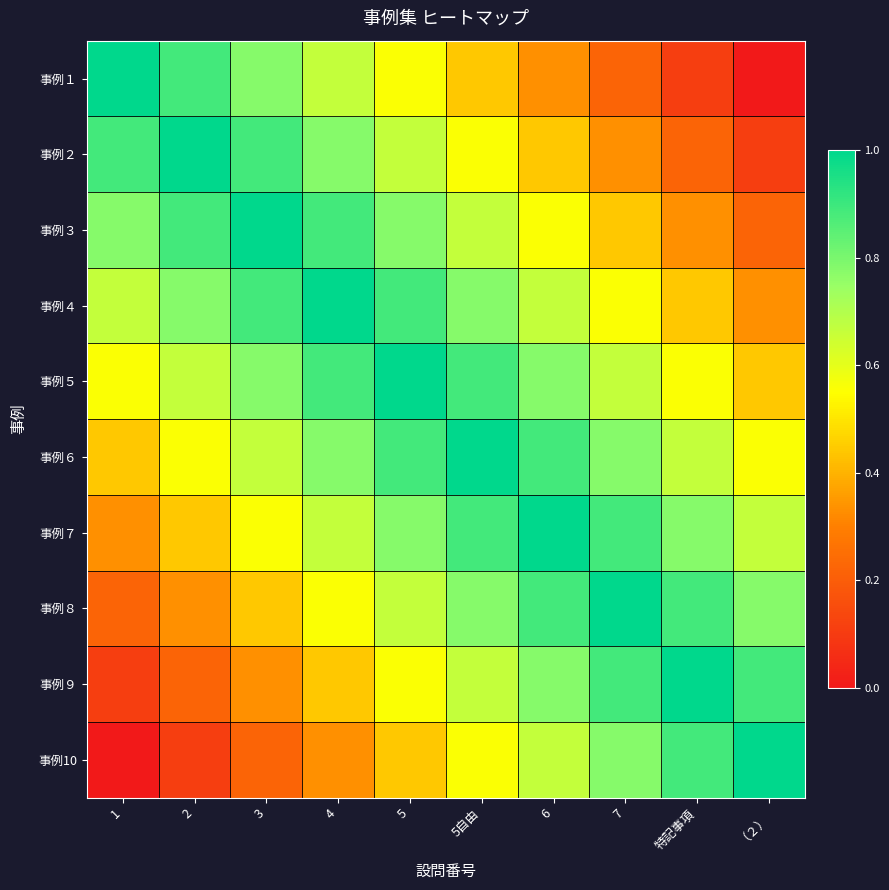

Reading right to left, extract all data points from this chart.

事例１: （２）=0.0	特記事項=0.1	7=0.2	6=0.3	5自由=0.4	5=0.6	4=0.7	3=0.8	2=0.9	1=1.0
事例２: （２）=0.1	特記事項=0.2	7=0.3	6=0.4	5自由=0.6	5=0.7	4=0.8	3=0.9	2=1.0	1=0.9
事例３: （２）=0.2	特記事項=0.3	7=0.4	6=0.6	5自由=0.7	5=0.8	4=0.9	3=1.0	2=0.9	1=0.8
事例４: （２）=0.3	特記事項=0.4	7=0.6	6=0.7	5自由=0.8	5=0.9	4=1.0	3=0.9	2=0.8	1=0.7
事例５: （２）=0.4	特記事項=0.6	7=0.7	6=0.8	5自由=0.9	5=1.0	4=0.9	3=0.8	2=0.7	1=0.6
事例６: （２）=0.6	特記事項=0.7	7=0.8	6=0.9	5自由=1.0	5=0.9	4=0.8	3=0.7	2=0.6	1=0.4
事例７: （２）=0.7	特記事項=0.8	7=0.9	6=1.0	5自由=0.9	5=0.8	4=0.7	3=0.6	2=0.4	1=0.3
事例８: （２）=0.8	特記事項=0.9	7=1.0	6=0.9	5自由=0.8	5=0.7	4=0.6	3=0.4	2=0.3	1=0.2
事例９: （２）=0.9	特記事項=1.0	7=0.9	6=0.8	5自由=0.7	5=0.6	4=0.4	3=0.3	2=0.2	1=0.1
事例10: （２）=1.0	特記事項=0.9	7=0.8	6=0.7	5自由=0.6	5=0.4	4=0.3	3=0.2	2=0.1	1=0.0